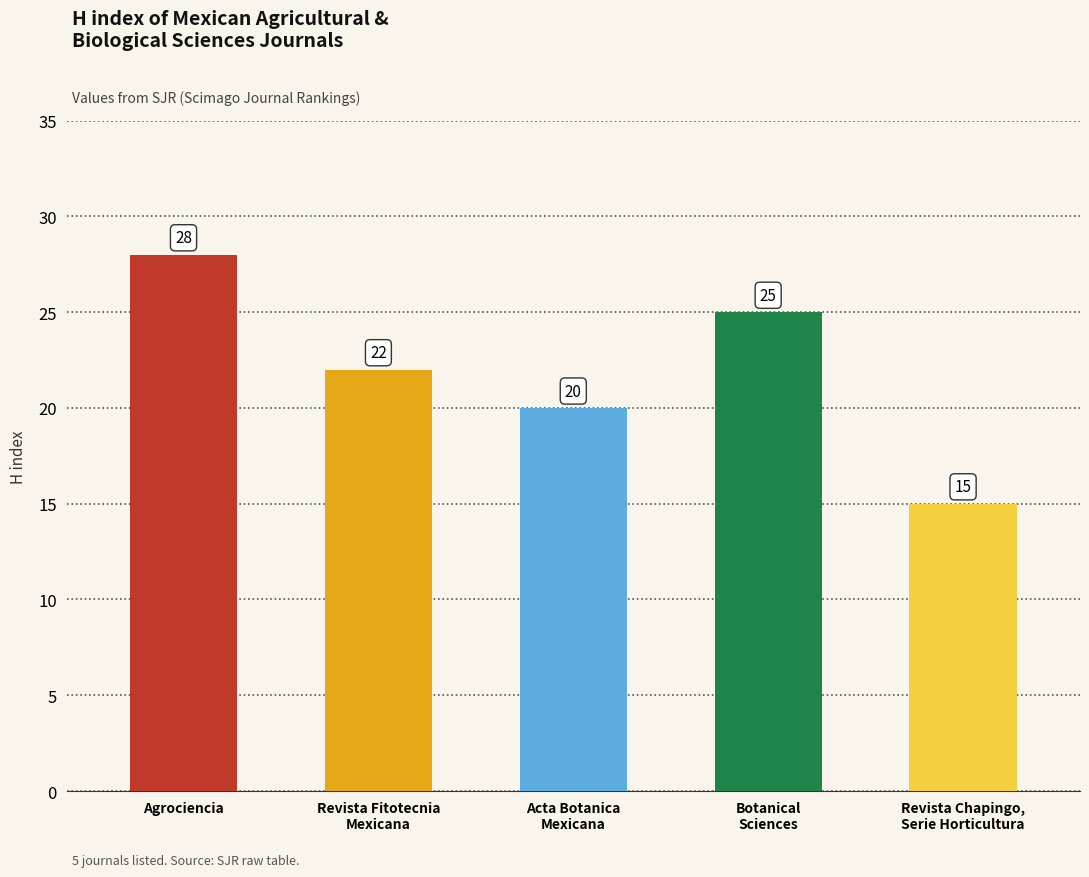

Rank the categories by value from highest to lowest.

Agrociencia, Botanical
Sciences, Revista Fitotecnia
Mexicana, Acta Botanica
Mexicana, Revista Chapingo,
Serie Horticultura